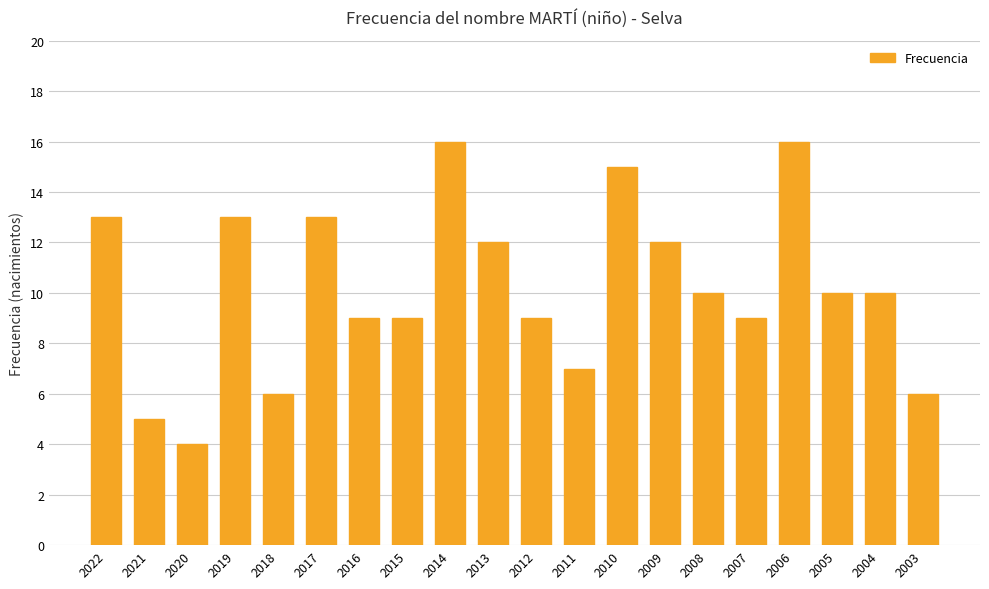

Are the bars horizontal?

No